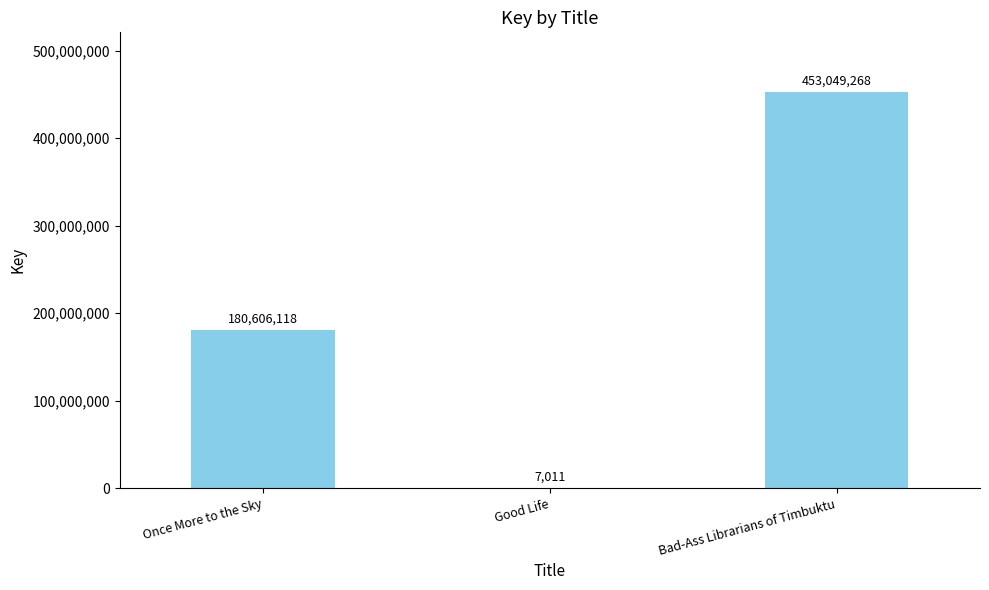

Which label corresponds to the largest value in the chart?

Bad-Ass Librarians of Timbuktu